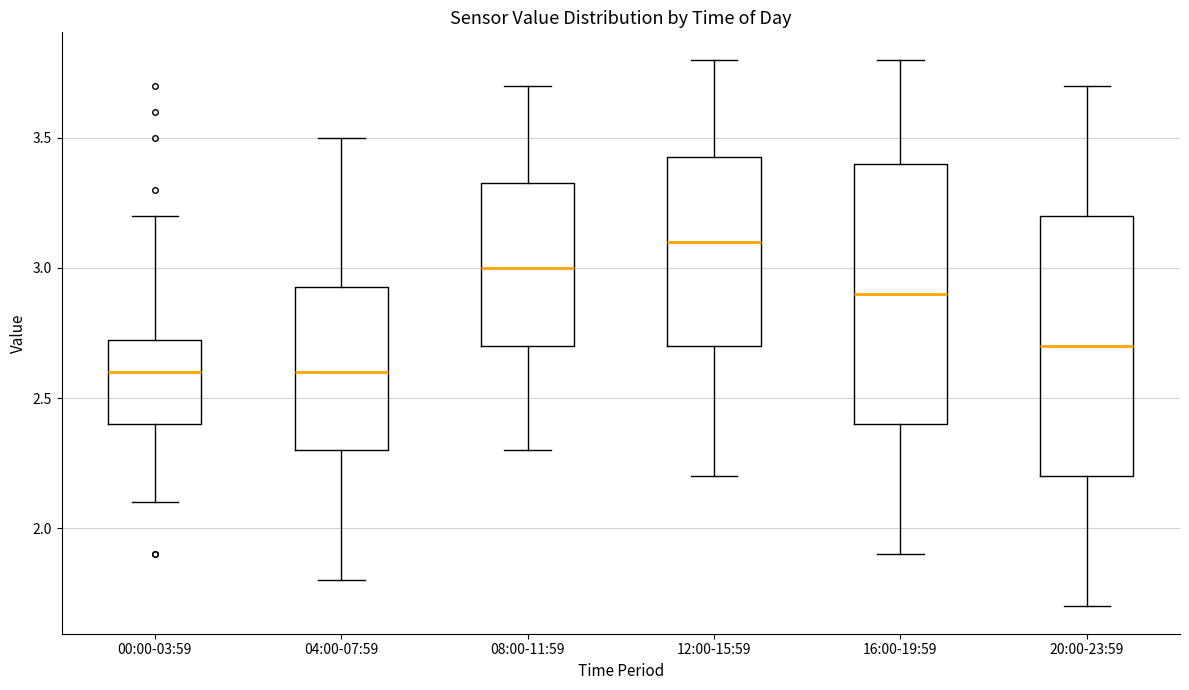

Where does the upper whisker of the box for 04:00-07:59 end on the y-axis? The values are not printed on the chart, so give them approximately, as read against the axis.

3.50